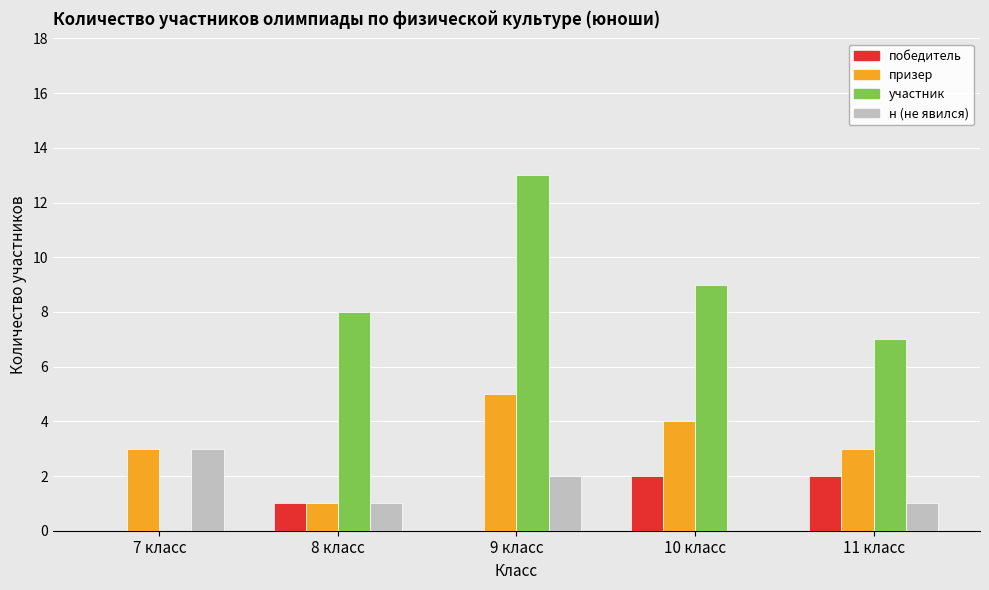

Which category has the highest value across all series?

9 класс